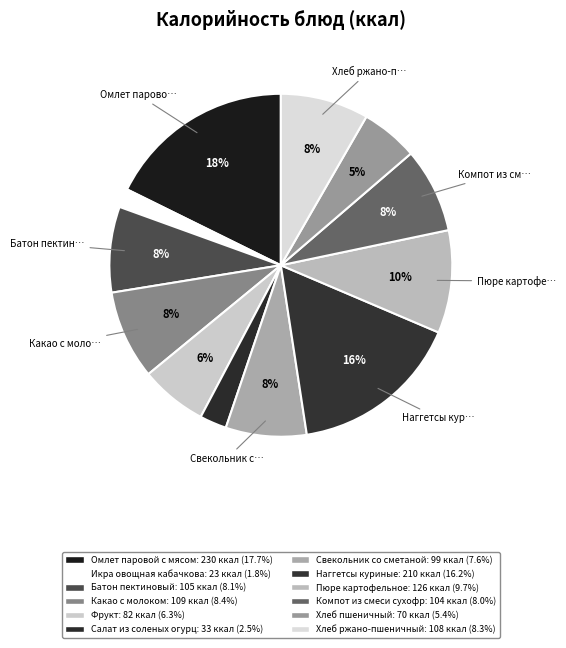

How many segments does this pie chart have?

12